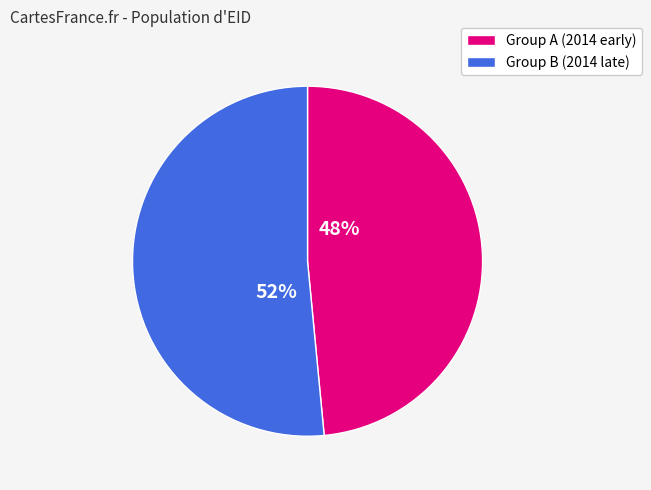

Is there a majority slice in this chart?

Yes